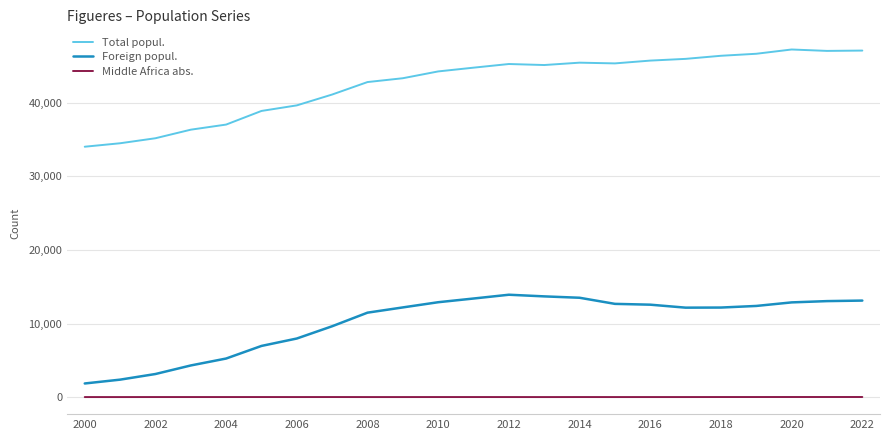

List the series in order of their peak value, highest first.

Total popul., Foreign popul., Middle Africa abs.